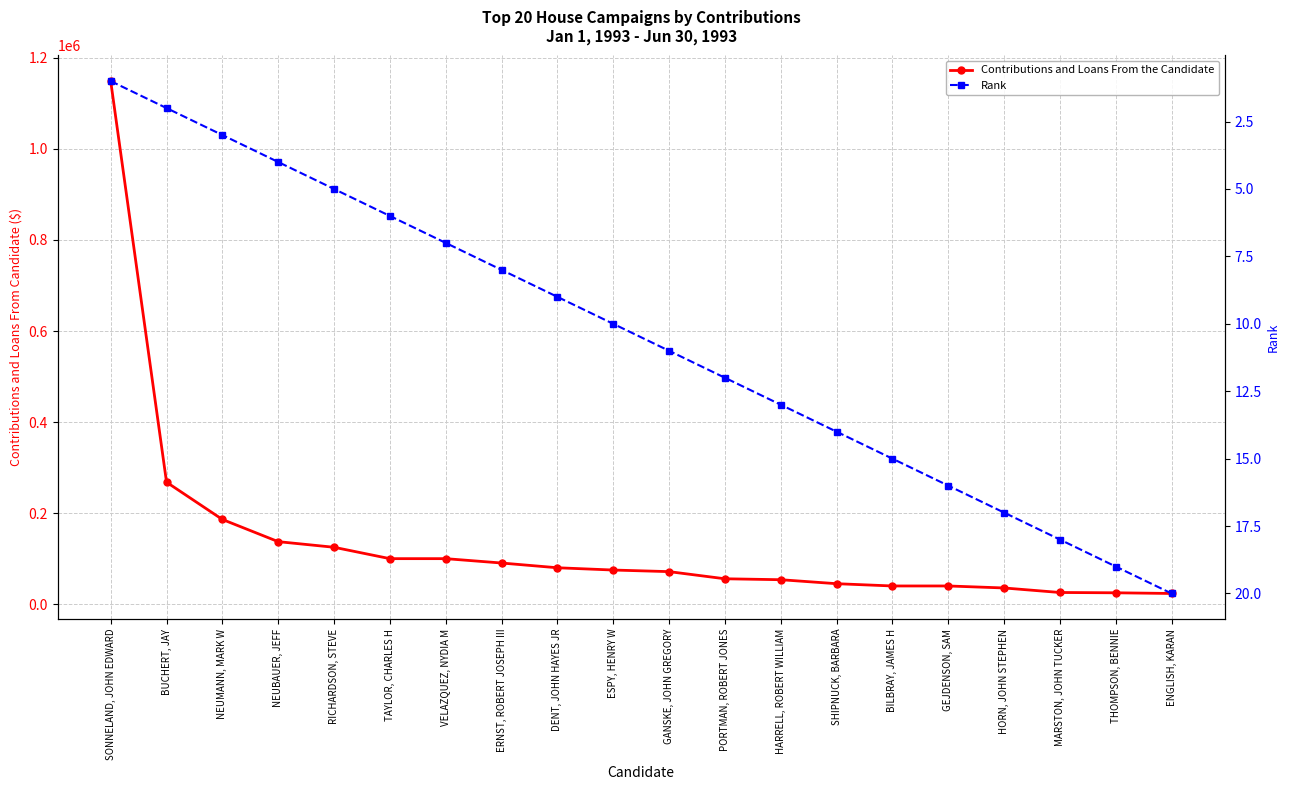

Does the chart display data point markers on the line(s)?

Yes